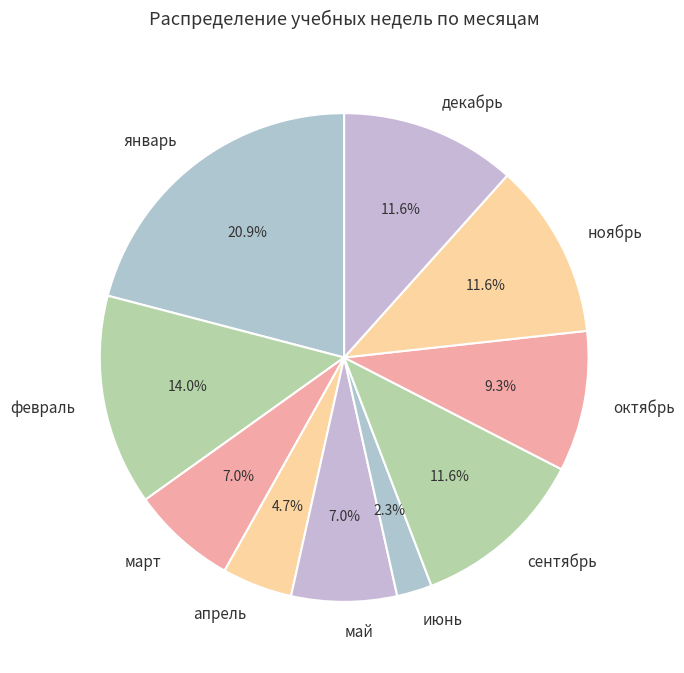

How much of the chart is everything except март?

93.0%